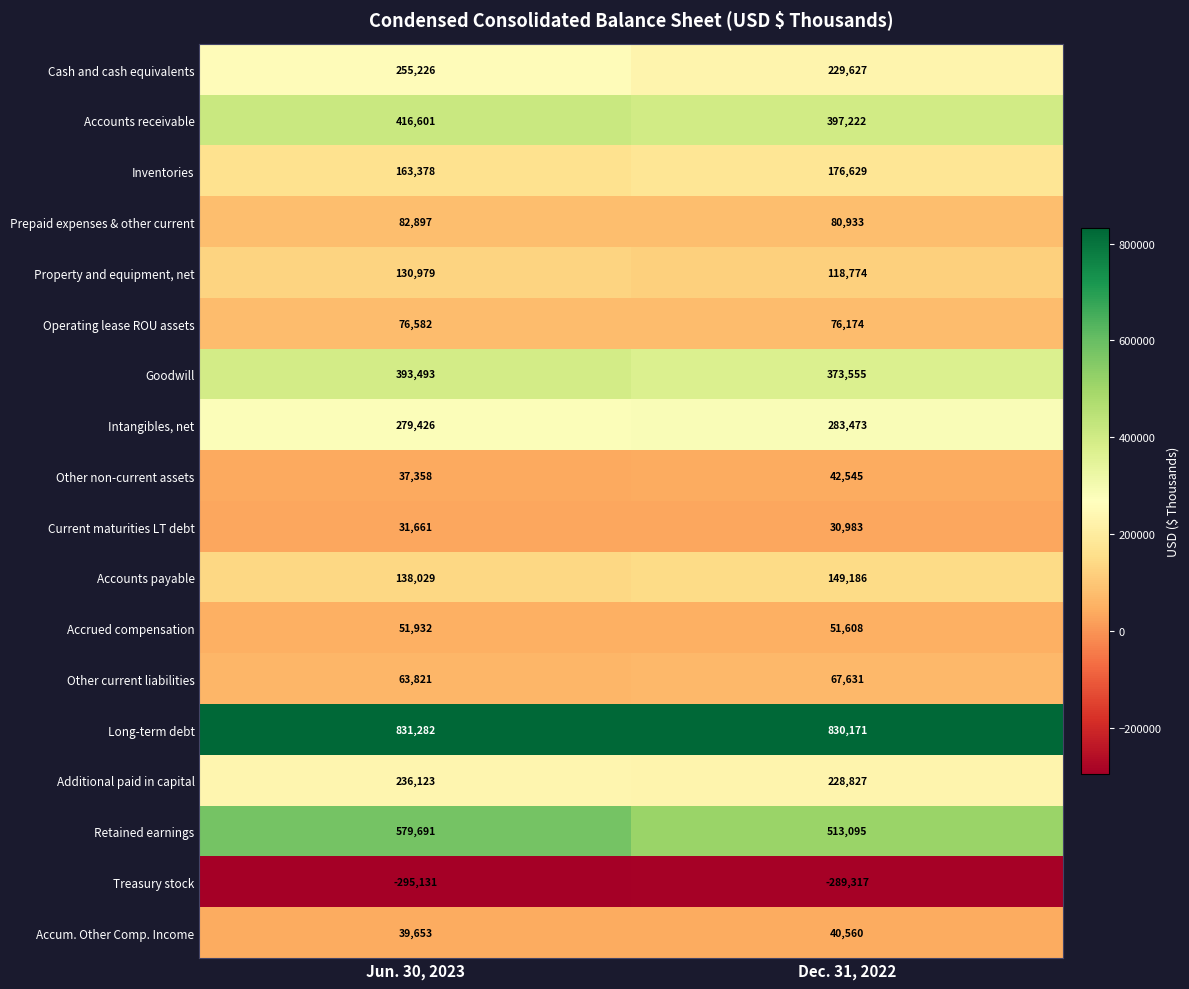

True or false: Accum. Other Comp. Income has a value of 40560 at Dec. 31, 2022.

True